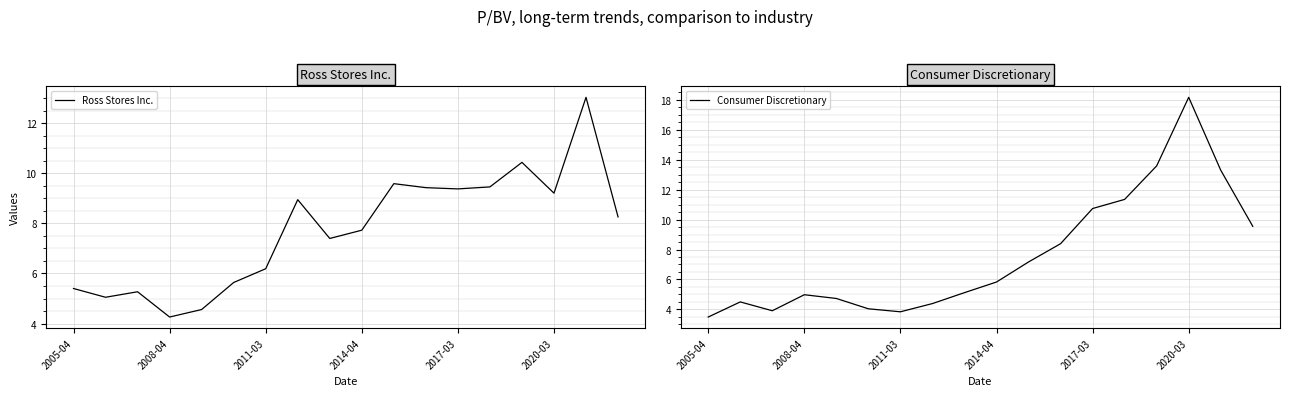

The Ross Stores Inc. series shows 15.4 at 2017-03. True or false?

False